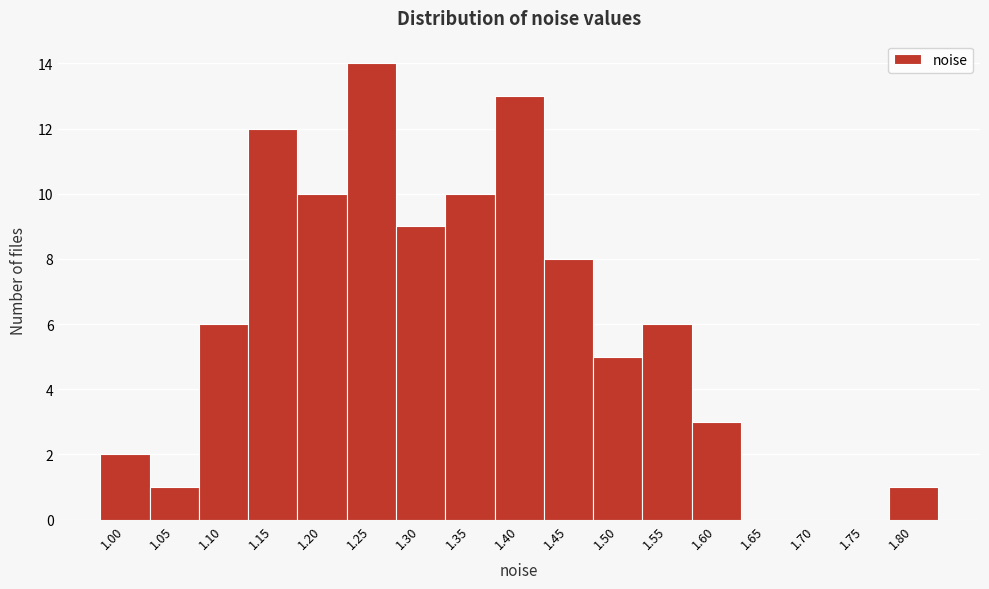

Reading left to right, transcribe all the data shown in this chart.

1.00=2	1.05=1	1.10=6	1.15=12	1.20=10	1.25=14	1.30=9	1.35=10	1.40=13	1.45=8	1.50=5	1.55=6	1.60=3	1.65=0	1.70=0	1.75=0	1.80=1